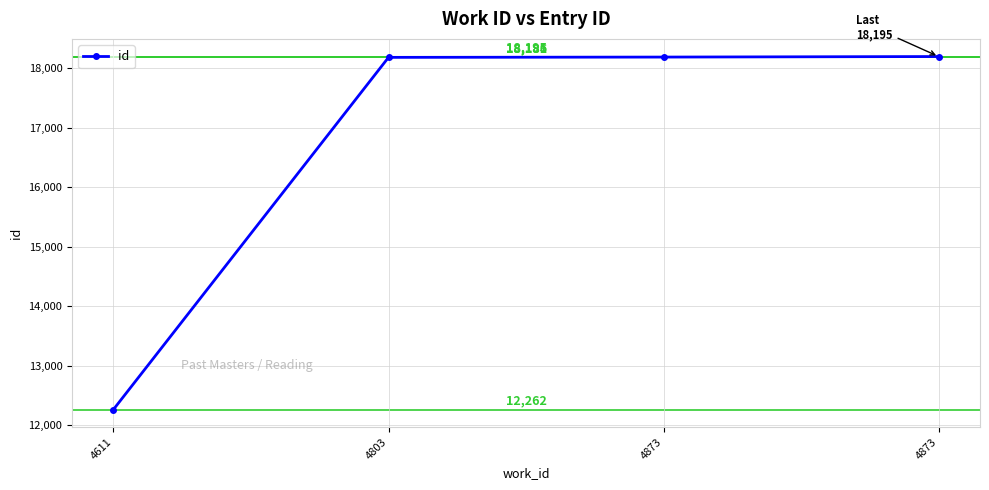

Is this an area chart (filled region under the line)?

No